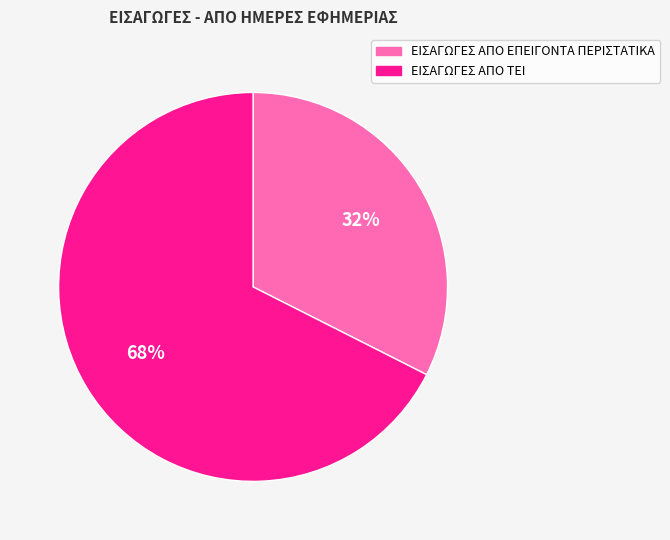

Rank the categories by value from highest to lowest.

ΕΙΣΑΓΩΓΕΣ ΑΠΟ ΤΕΙ, ΕΙΣΑΓΩΓΕΣ ΑΠΟ ΕΠΕΙΓΟΝΤΑ ΠΕΡΙΣΤΑΤΙΚΑ